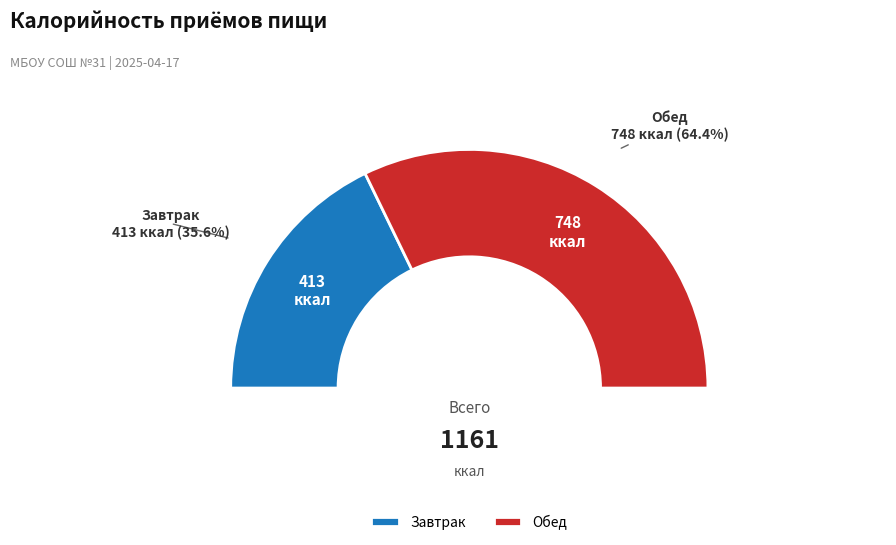

What percentage is NOT represented by Обед?

35.6%